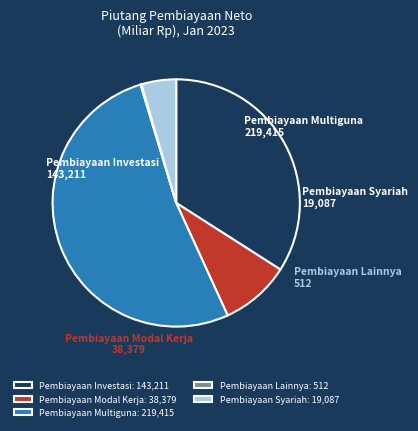

The Pembiayaan Modal Kerja slice represents 9% of the pie. True or false?

True